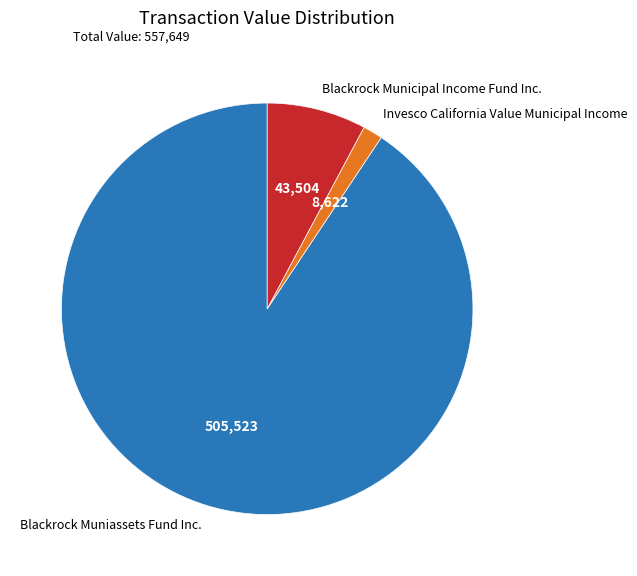

Which slice is the smallest?

Invesco California Value Municipal Income